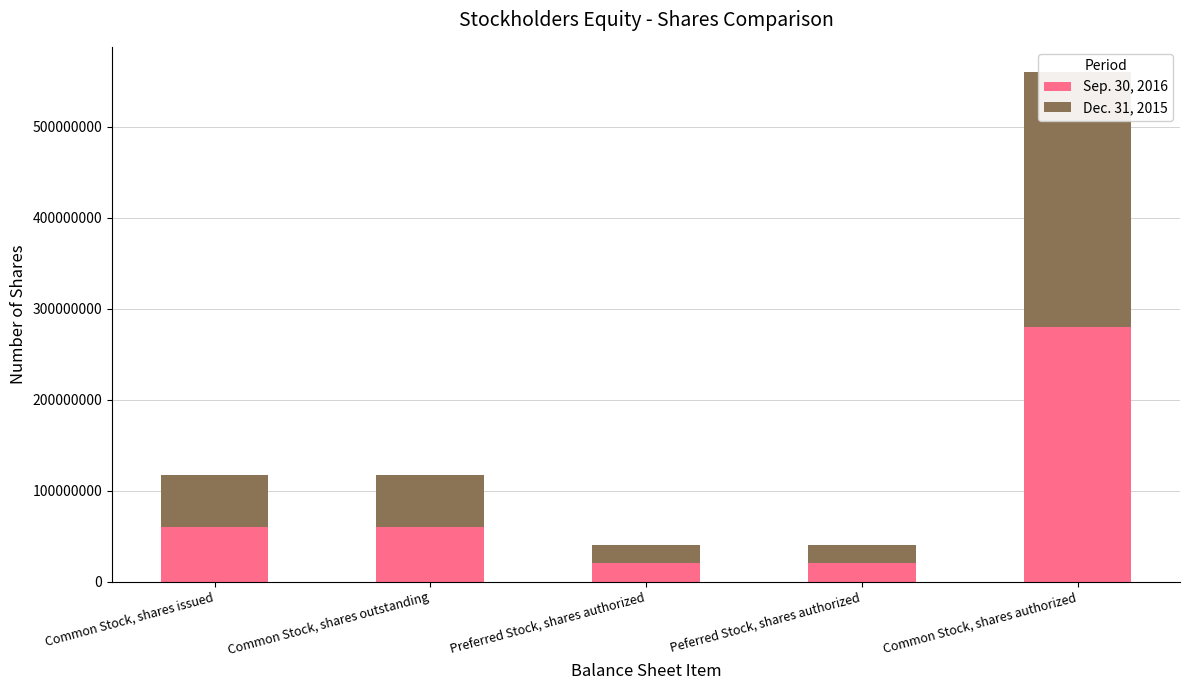

How many bars are there in each group?

2